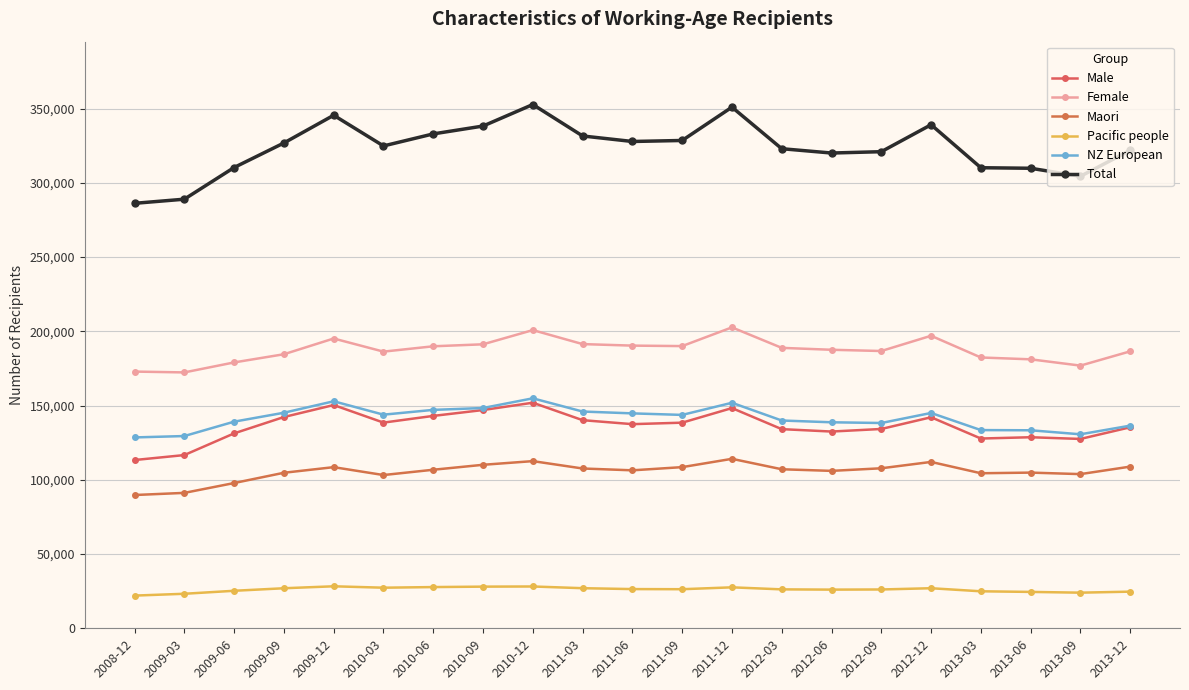

True or false: Male has more than 2 points higher than both neighbors.

True